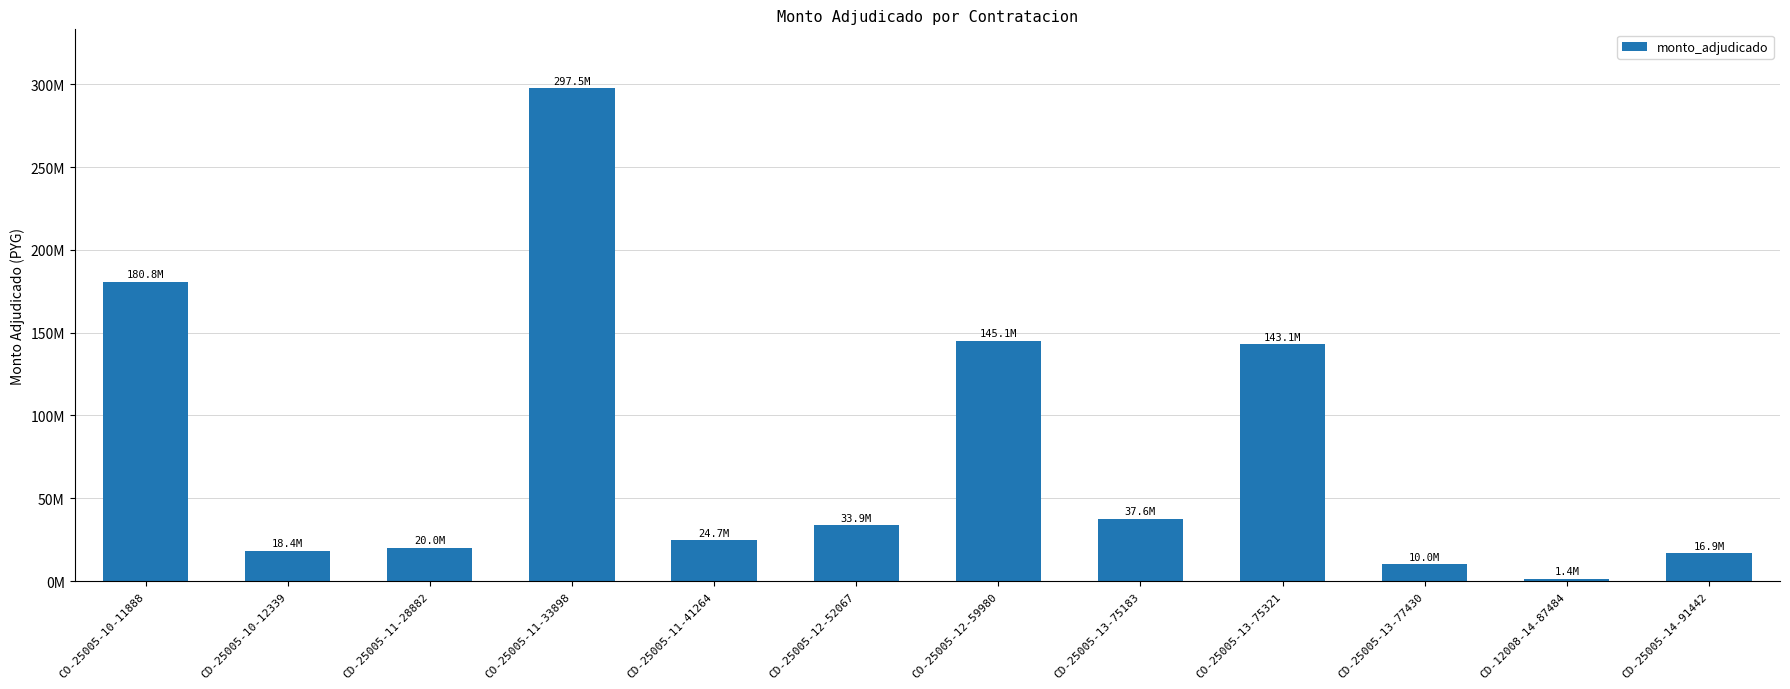

Are the bars grouped side by side (vs. stacked)?

No